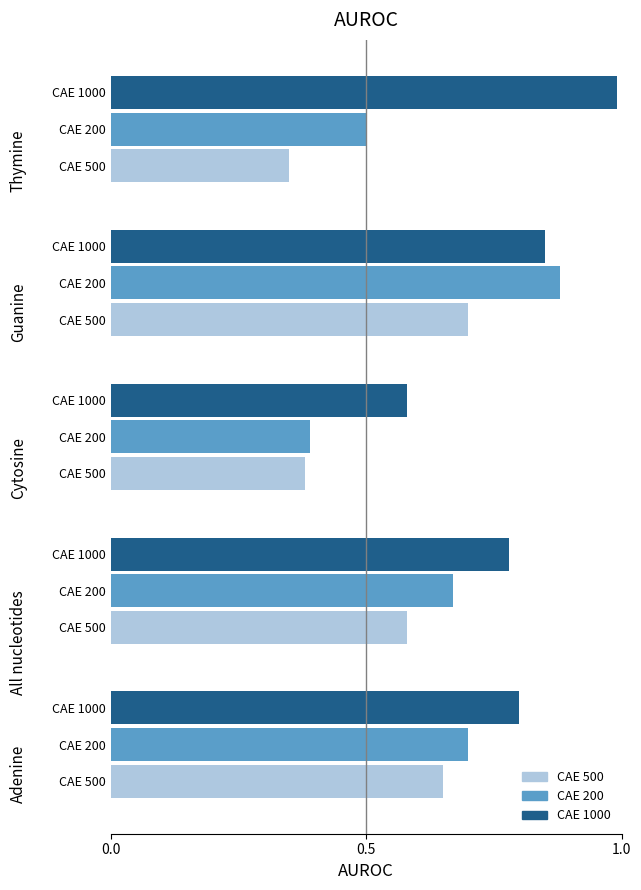

The CAE 200 series shows 0.5 at 0. True or false?

True